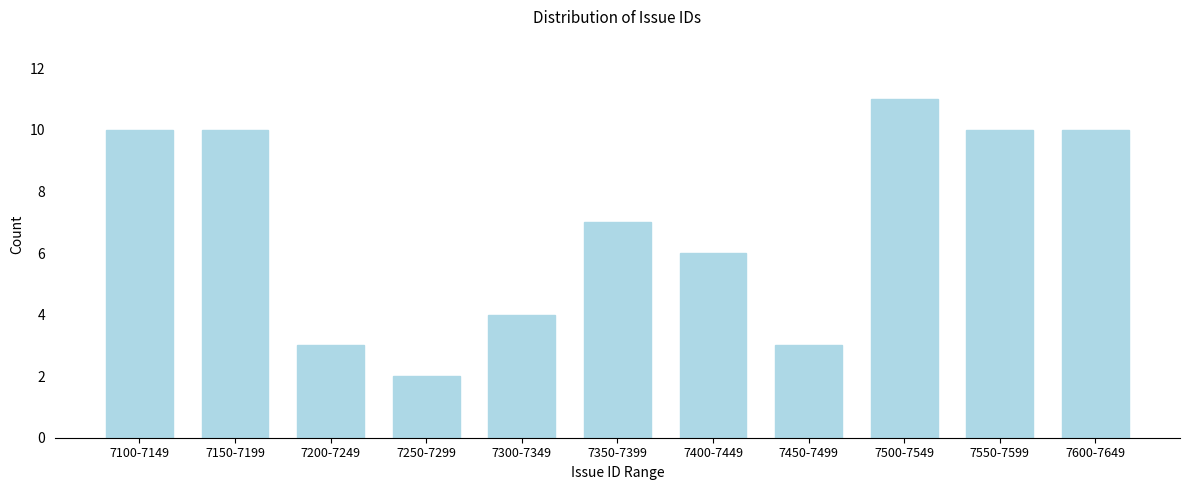

Reading left to right, what are all the values shown in this chart?

7100-7149=10	7150-7199=10	7200-7249=3	7250-7299=2	7300-7349=4	7350-7399=7	7400-7449=6	7450-7499=3	7500-7549=11	7550-7599=10	7600-7649=10